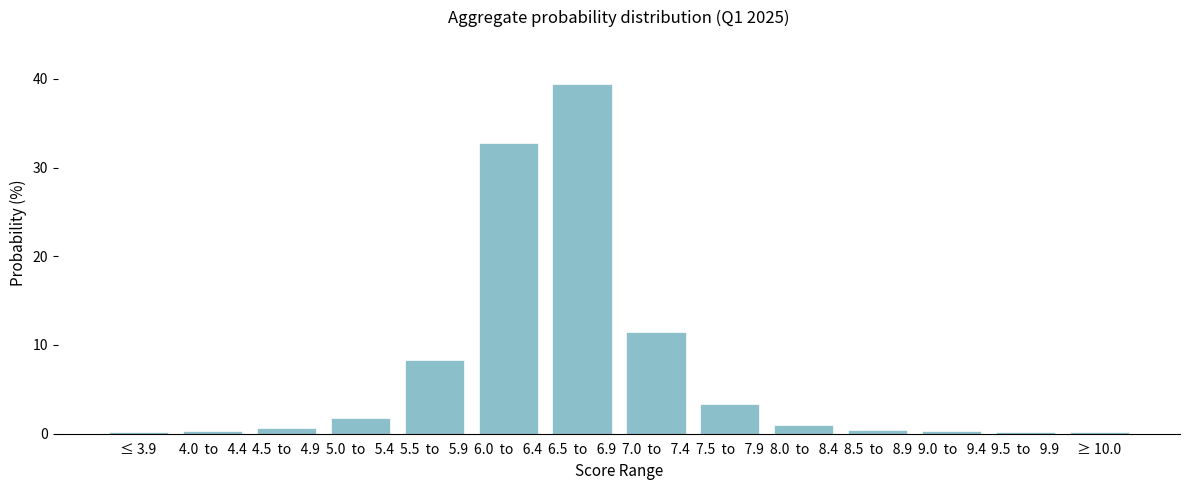

What is the average value?

7.1